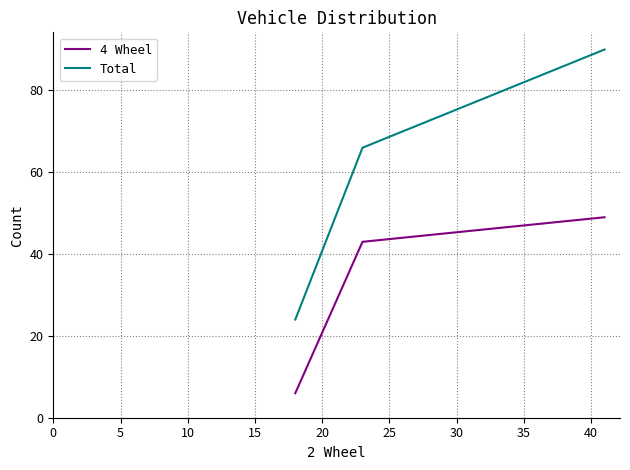

What is the sum of all Total values?

180